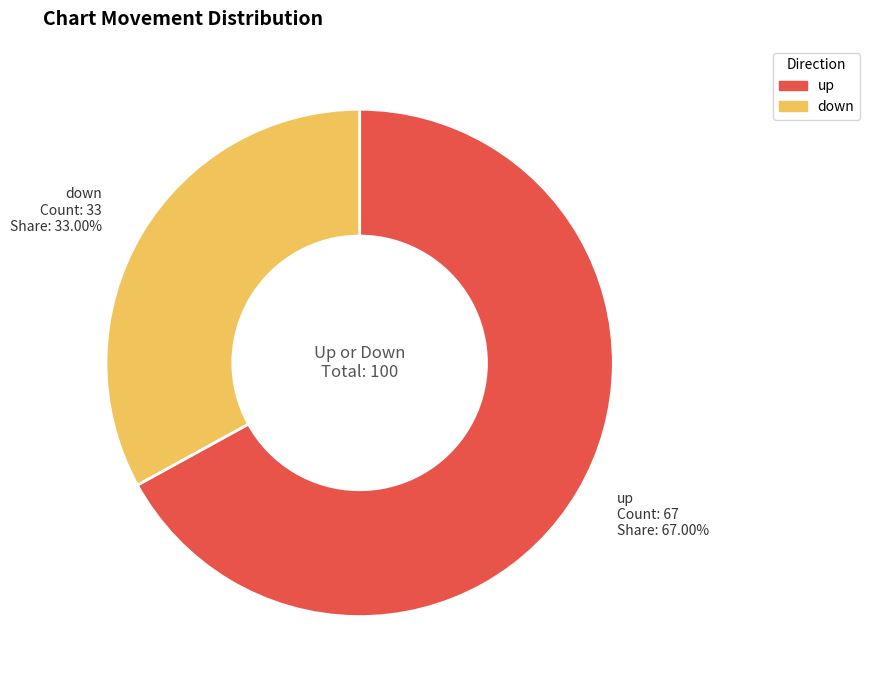

Is there any slice that represents more than half of the pie?

Yes